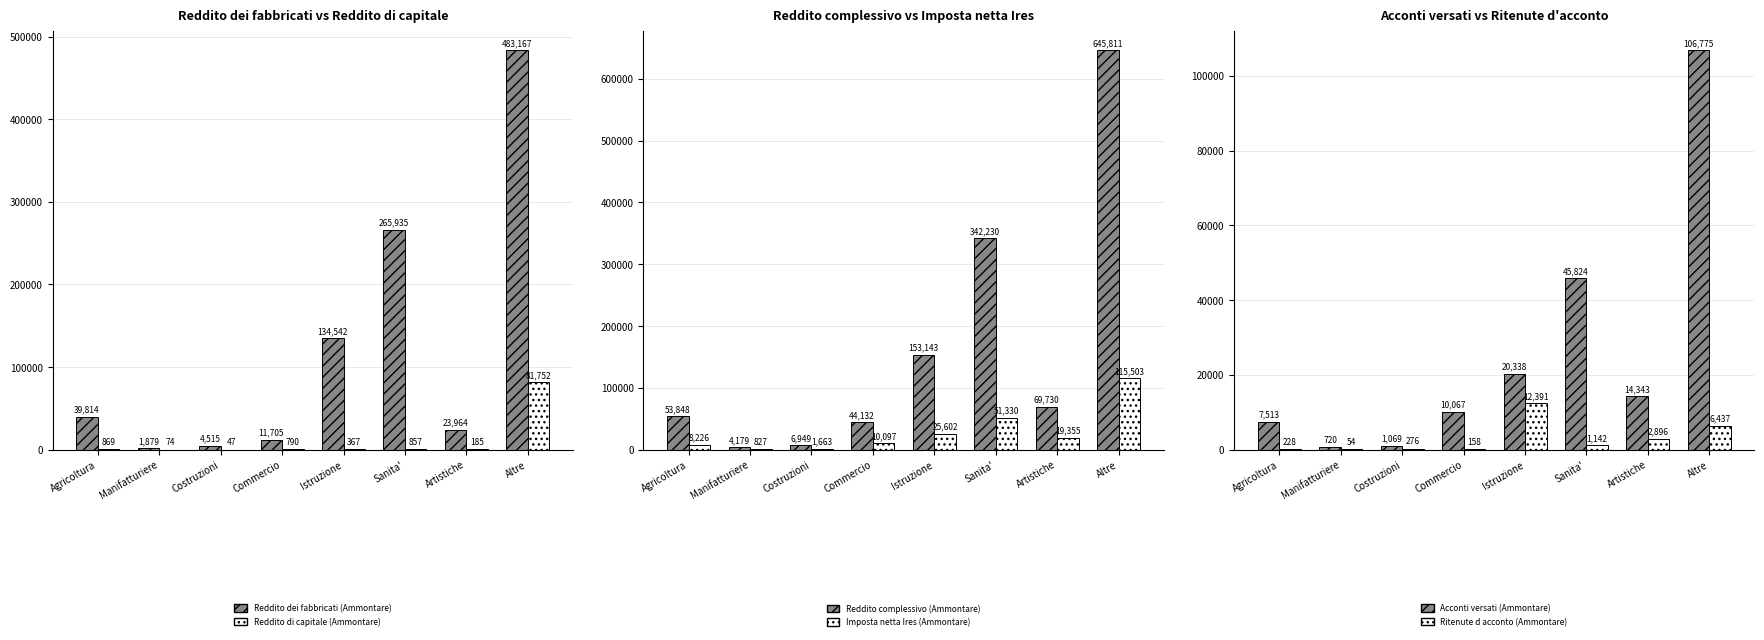

Which has a higher value, Commercio or Artistiche?

Artistiche